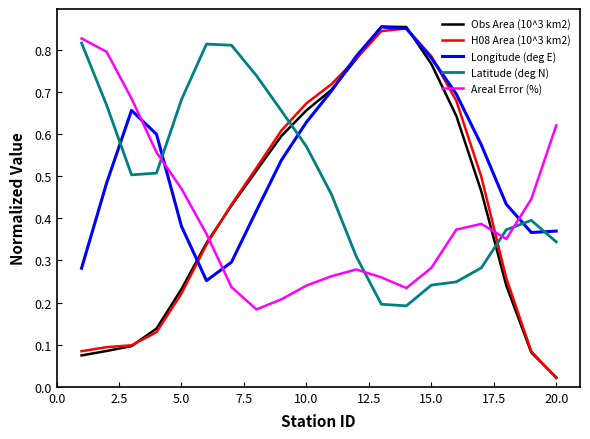

True or false: Latitude (deg N) has more than 2 points higher than both neighbors.

False